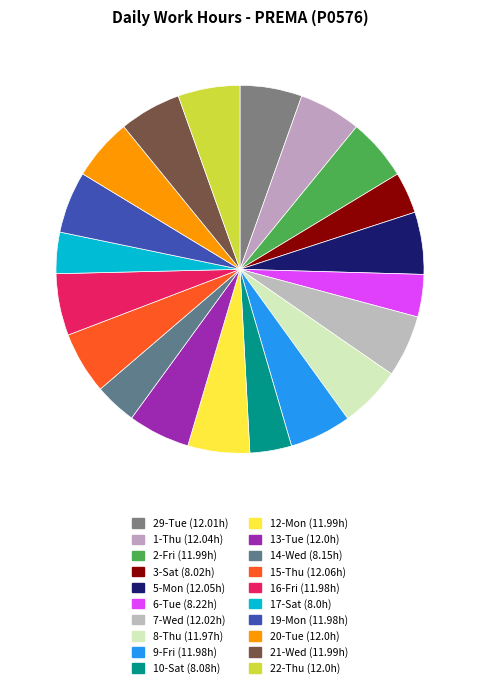

Does any single category account for the majority?

No